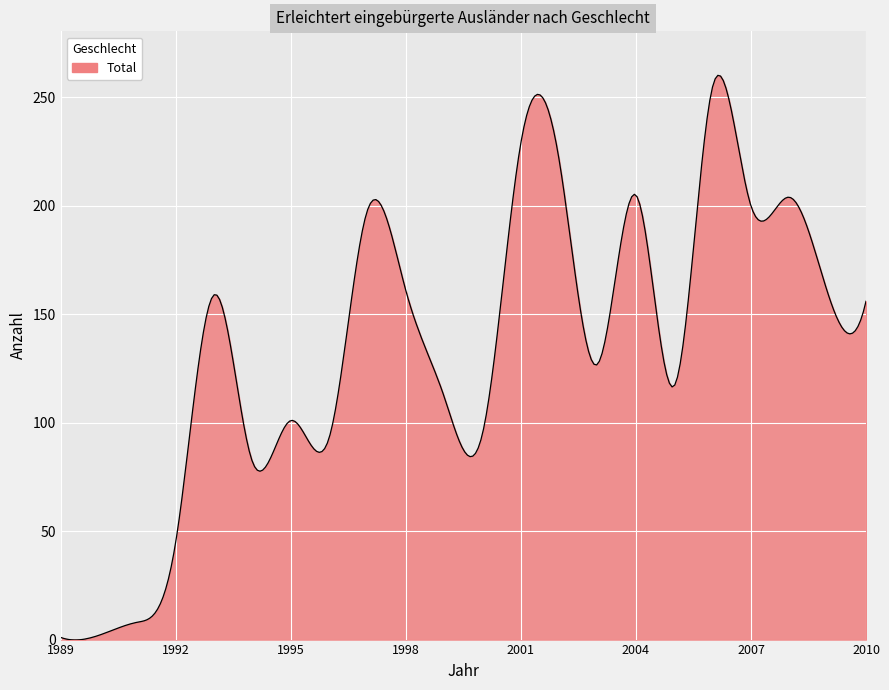

What is the difference between the maximum and minimum values?

260.4